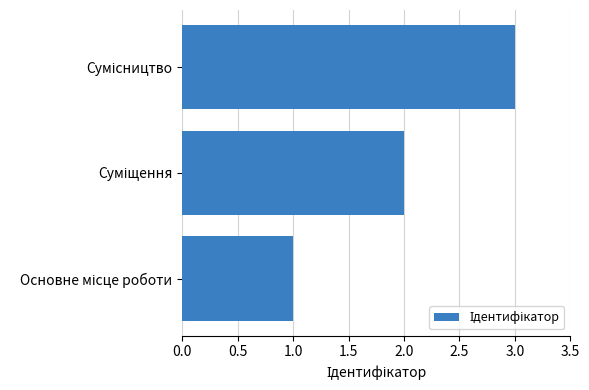

What is the greatest value displayed?

3